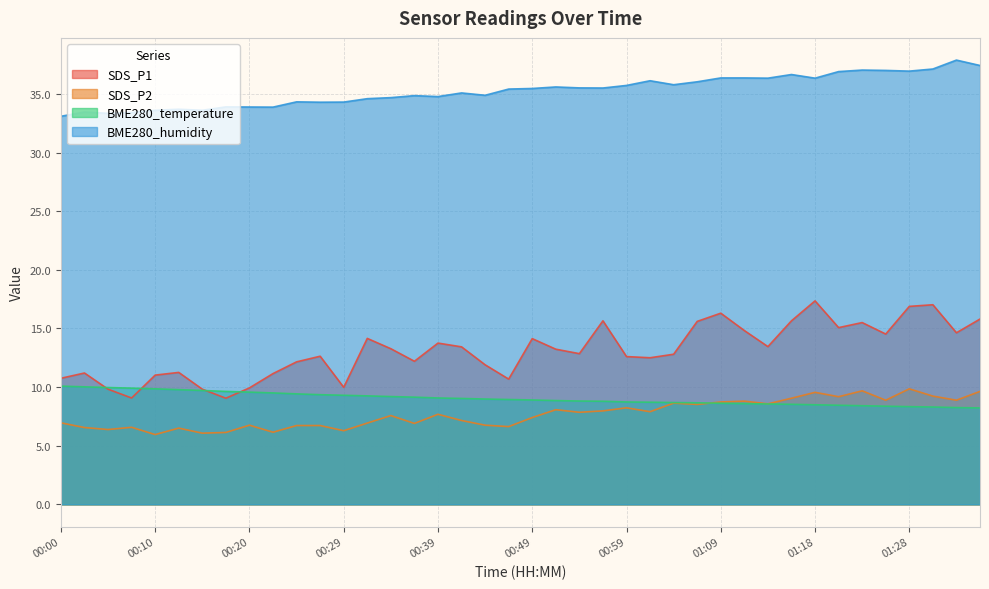

How many categories are shown in the chart?

40